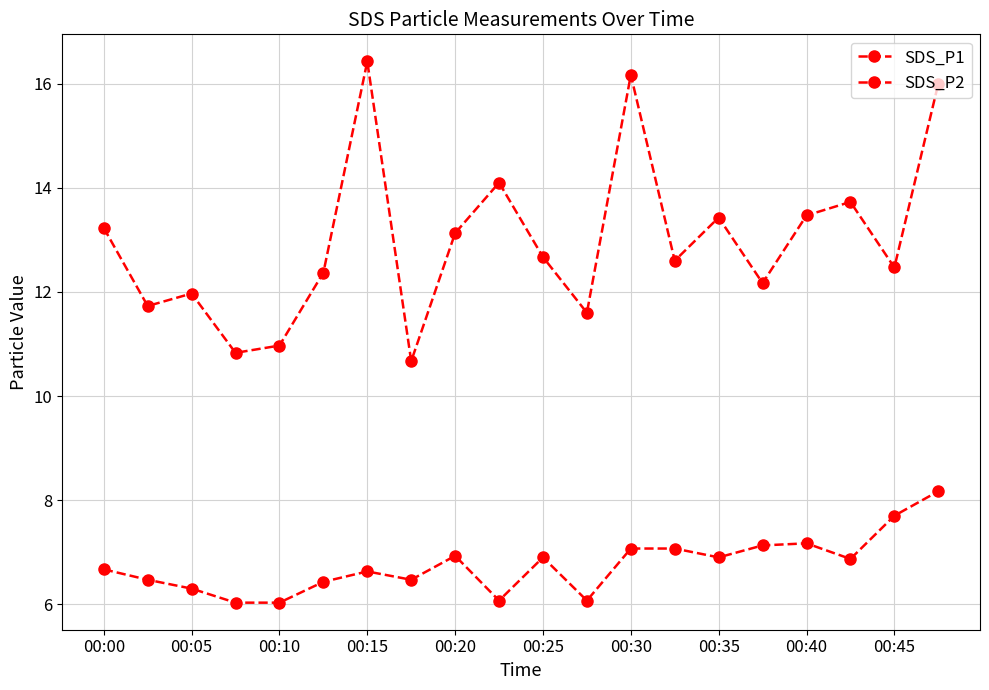

Is this an area chart (filled region under the line)?

No